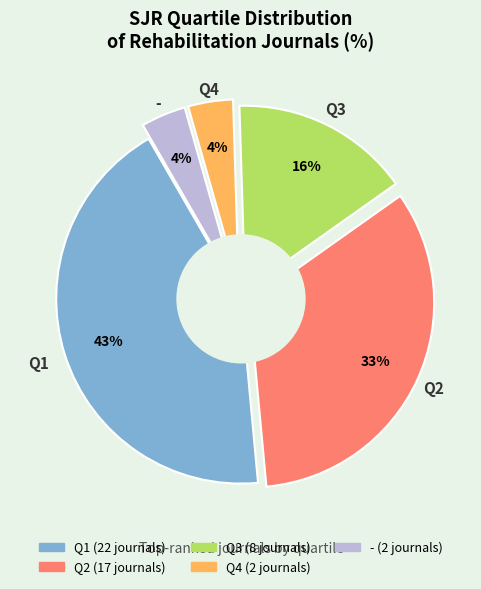

To the nearest percent, what is the average slice percentage?

20%